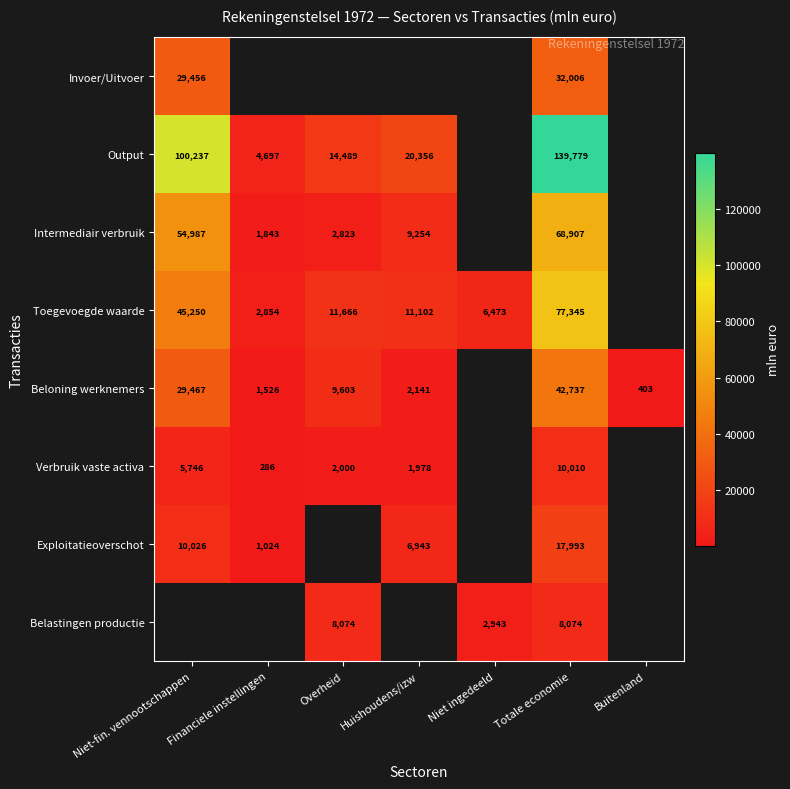

True or false: Intermediair verbruik has a value of 30307 at Totale economie.

False